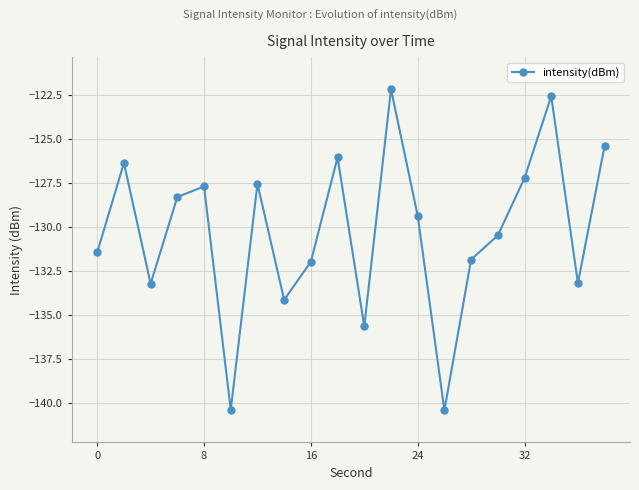

What is the difference between the second highest and second lowest values?

17.8